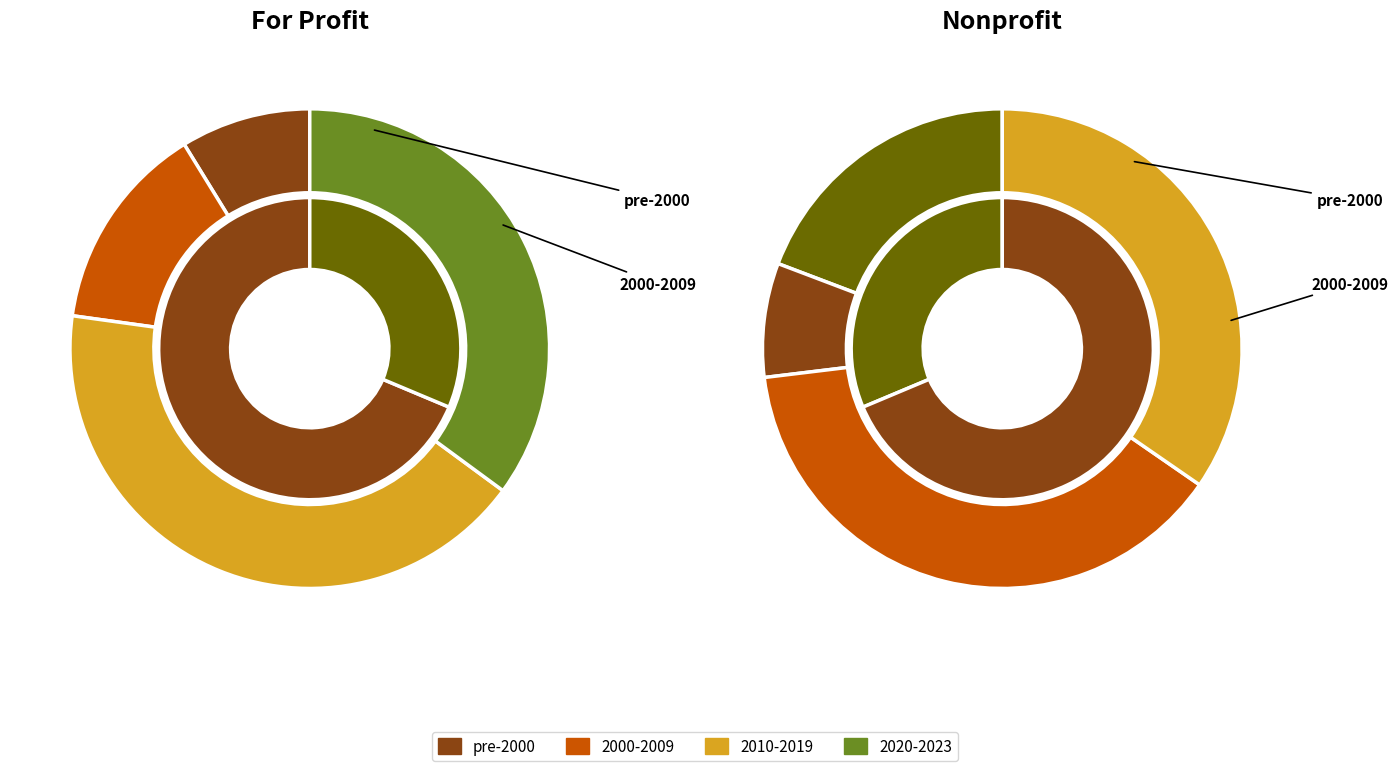

How many segments does this pie chart have?

4